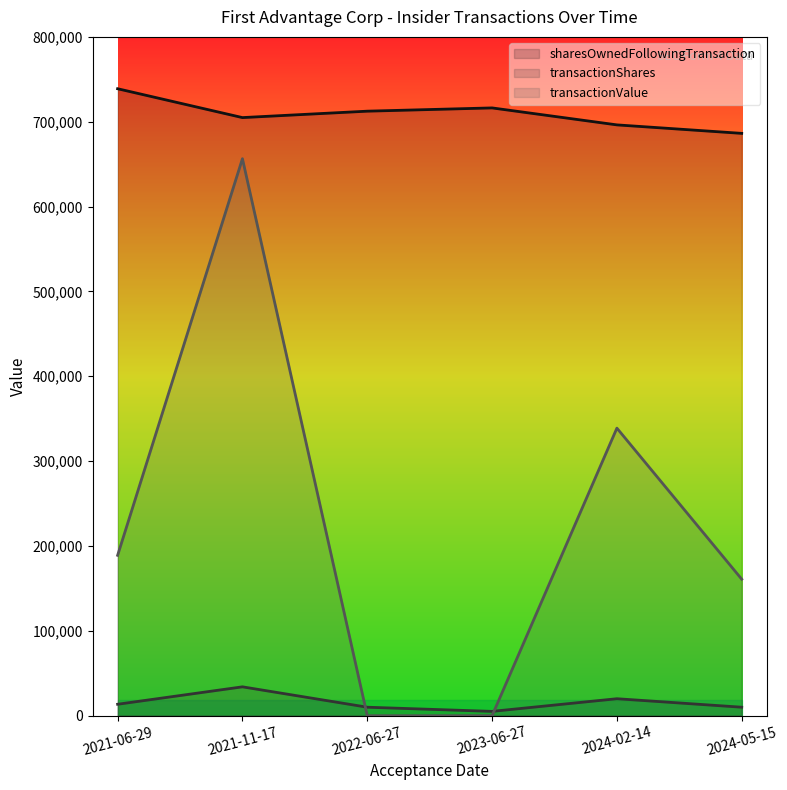

What is the sum of the transactionShares values at 2024-05-15 and 2021-06-29?

23477